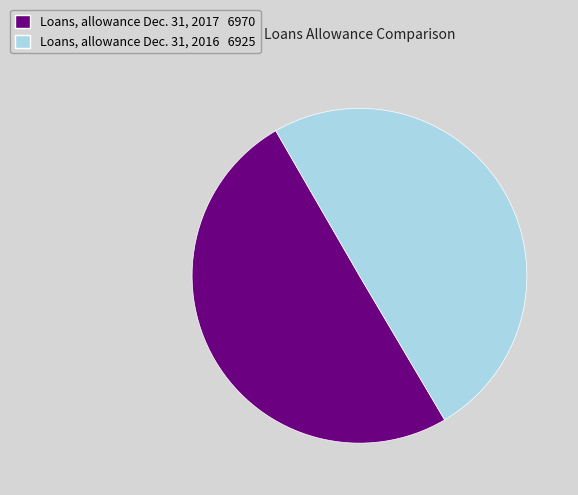

Is it true that Loans, allowance Dec. 31, 2017 6970 is 37% of the pie?

False